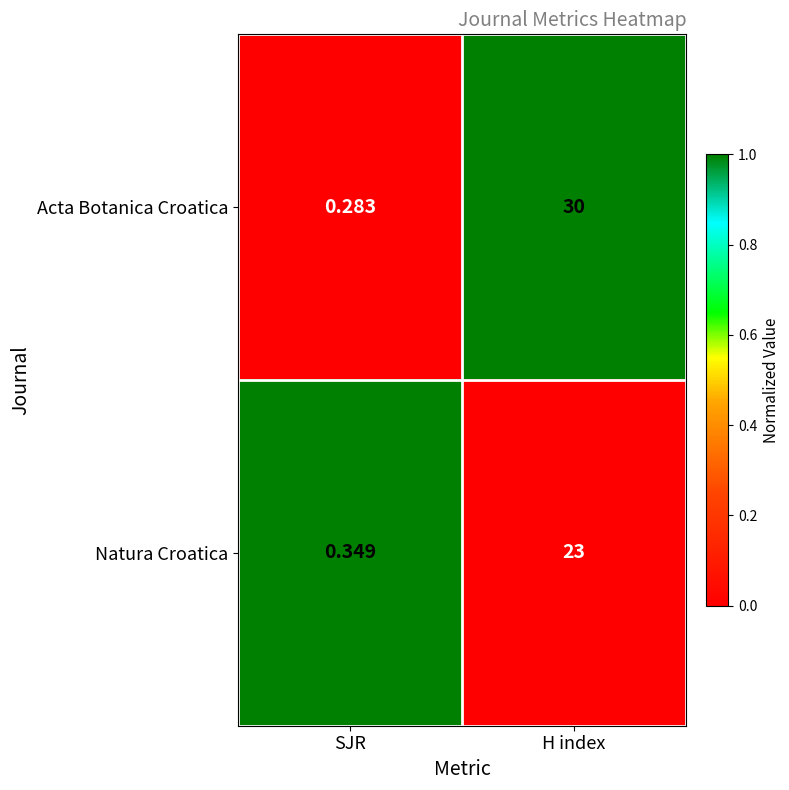

Which category has the lowest value in the Natura Croatica series?

SJR